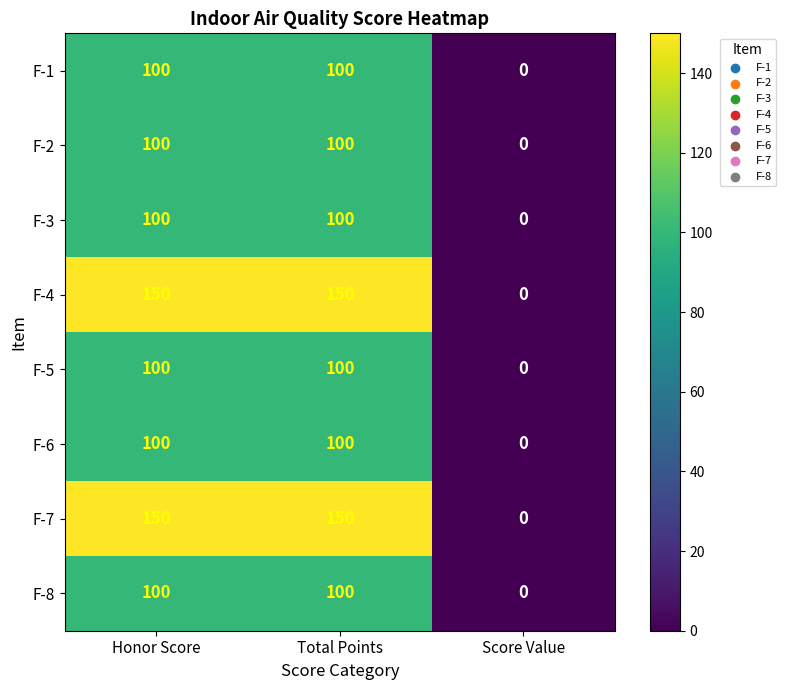

Count the F-5 values in the range 0 to 100.

3